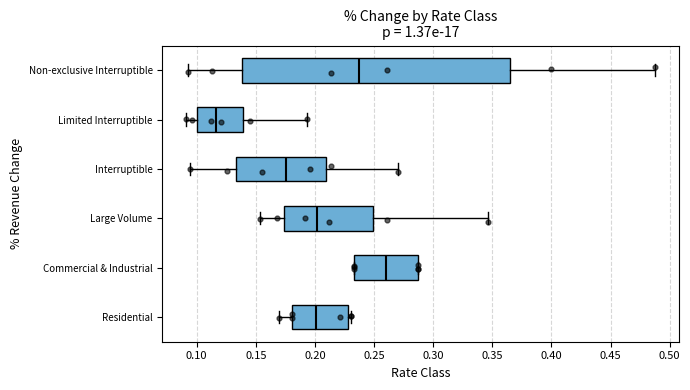

Reading bottom to top, read every box against the x-axis: the position of its median line, the range the box covers, and the ends of its whiskers. The values are not printed on the chart, so give them approximately, as read against the axis.

Residential: median 0.200, box 0.180 to 0.230, whiskers 0.170 to 0.230 (just right of the box's right edge)
Commercial & Industrial: median 0.260, box 0.235 to 0.285, whiskers 0.235 to 0.285
Large Volume: median 0.200, box 0.175 to 0.250, whiskers 0.155 to 0.345
Interruptible: median 0.175, box 0.135 to 0.210, whiskers 0.095 to 0.270
Limited Interruptible: median 0.115, box 0.100 to 0.140, whiskers 0.090 to 0.195
Non-exclusive Interruptible: median 0.235, box 0.140 to 0.365, whiskers 0.095 to 0.490